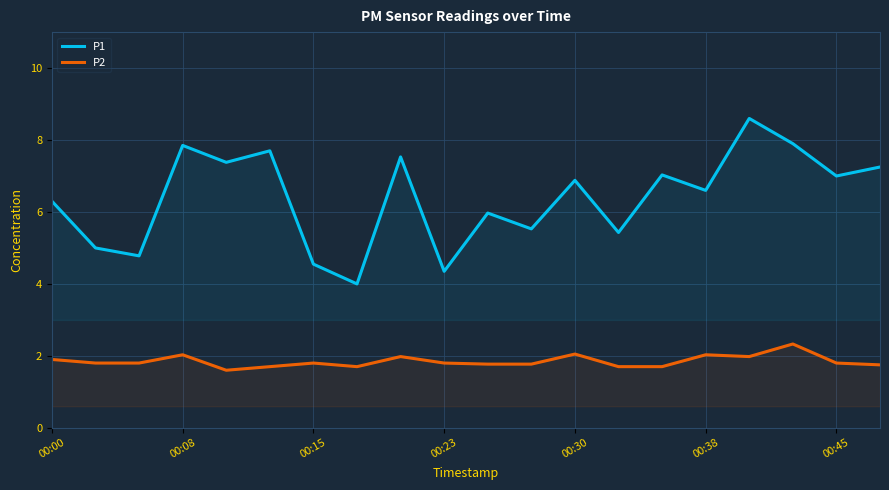

At which category does P2 reach its first local peak?

00:08